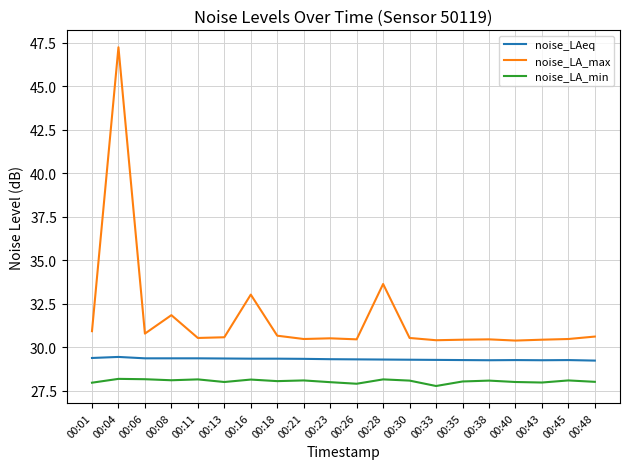

The noise_LA_min series shows 27.8 at 00:33. True or false?

True